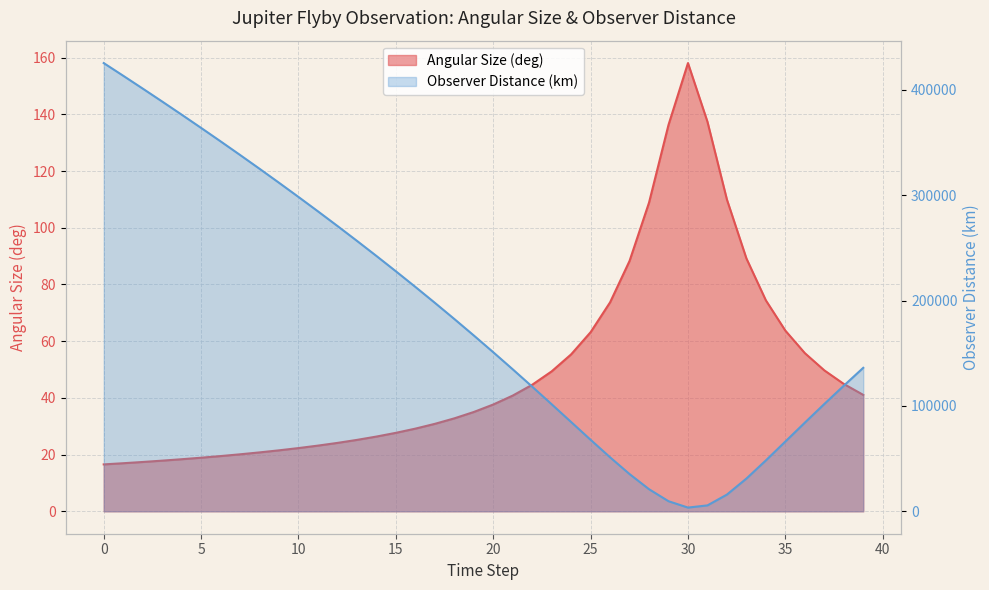

Reading left to right, transcribe all the data shown in this chart.

Angular Size (deg): 16.5	17.0	17.4	17.9	18.4	18.9	19.5	20.1	20.8	21.5	22.3	23.2	24.1	25.2	26.4	27.7	29.2	30.8	32.8	35.0	37.7	40.8	44.6	49.3	55.3	63.2	73.7	88.3	108.9	136.3	158.1	137.4	109.9	89.2	74.4	63.7	55.8	49.7	44.9	41.1
Observer Distance (km): 425457.3	413432.2	401271.7	388970.5	376522.8	363922.6	351163.2	338237.7	325138.6	311857.9	298387.1	284717.1	270838.2	256740.3	242412.5	227843.8	213022.9	197938.7	182580.9	166941.2	151015.4	134805.9	118328.1	101619.2	84755.0	67879.0	51253.5	35346.9	20981.6	9587.4	3541.4	5619.1	15879.4	31071.7	48329.5	66227.3	84152.0	101846.5	119206.4	136196.0